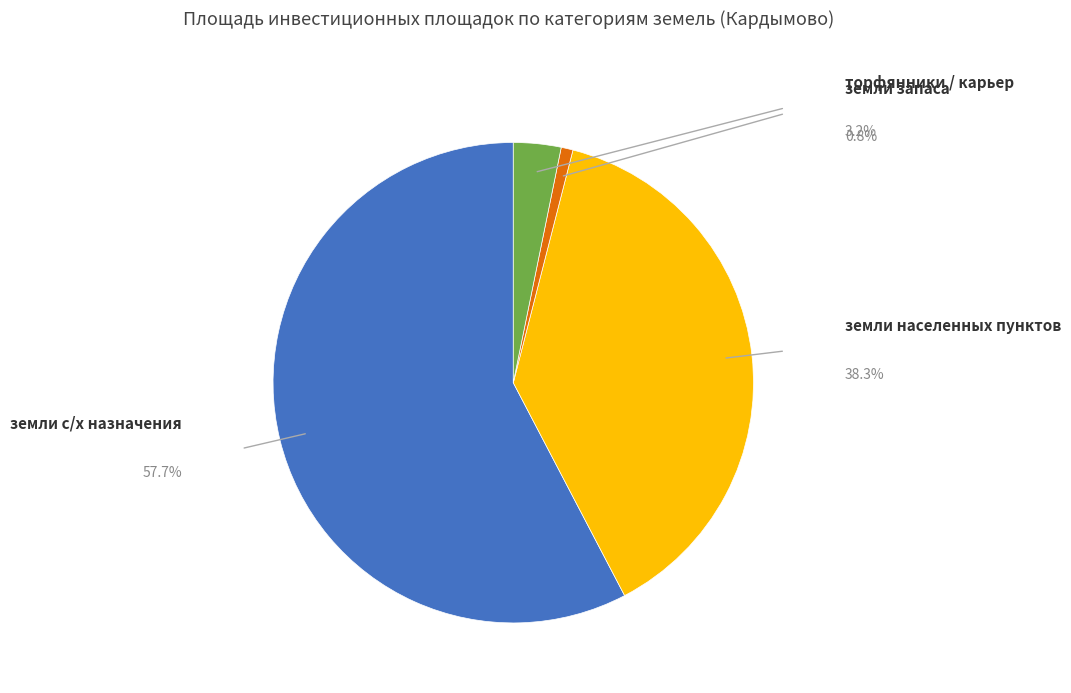

Is there a majority slice in this chart?

Yes